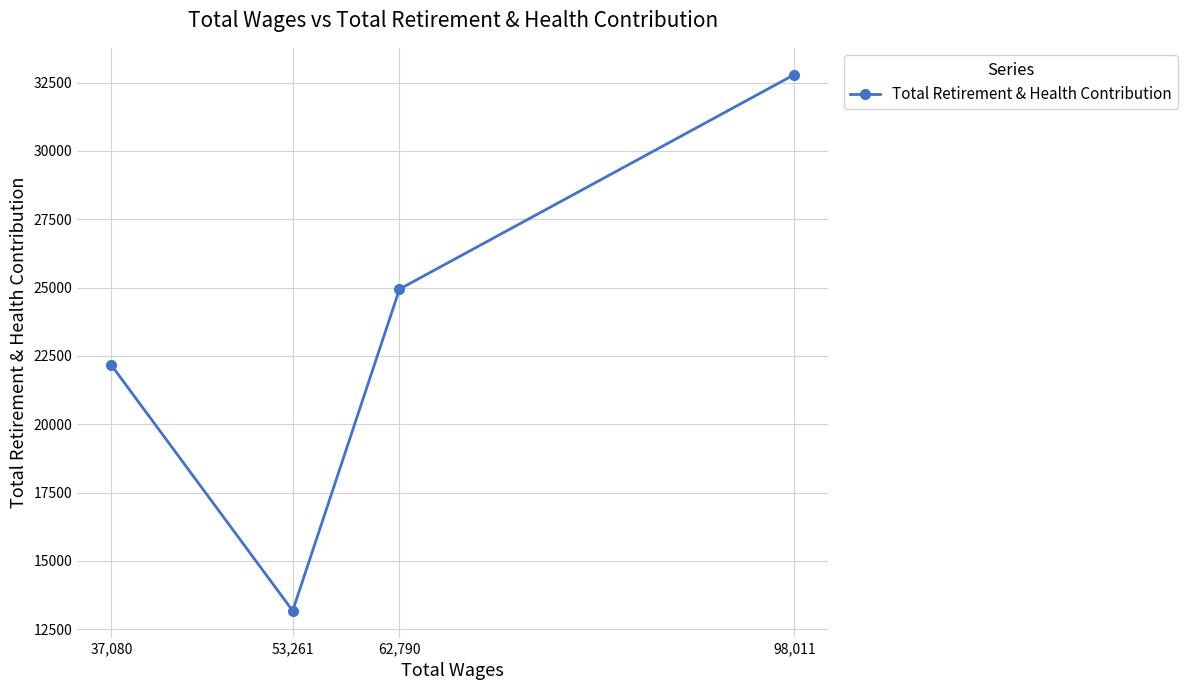

What value does the data have at 53,261?

13171